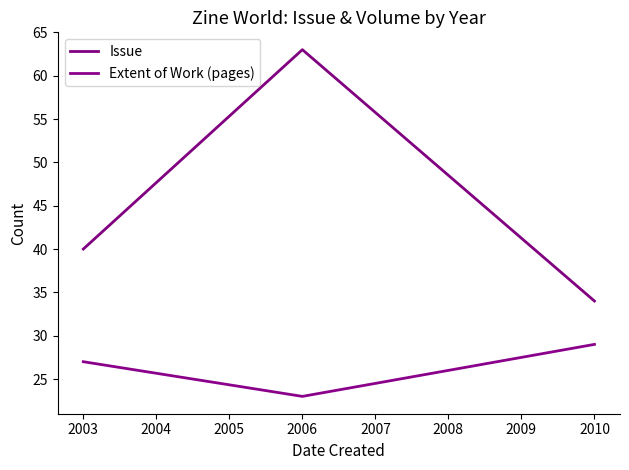

List the series in order of their peak value, lowest first.

Extent of Work (pages), Issue